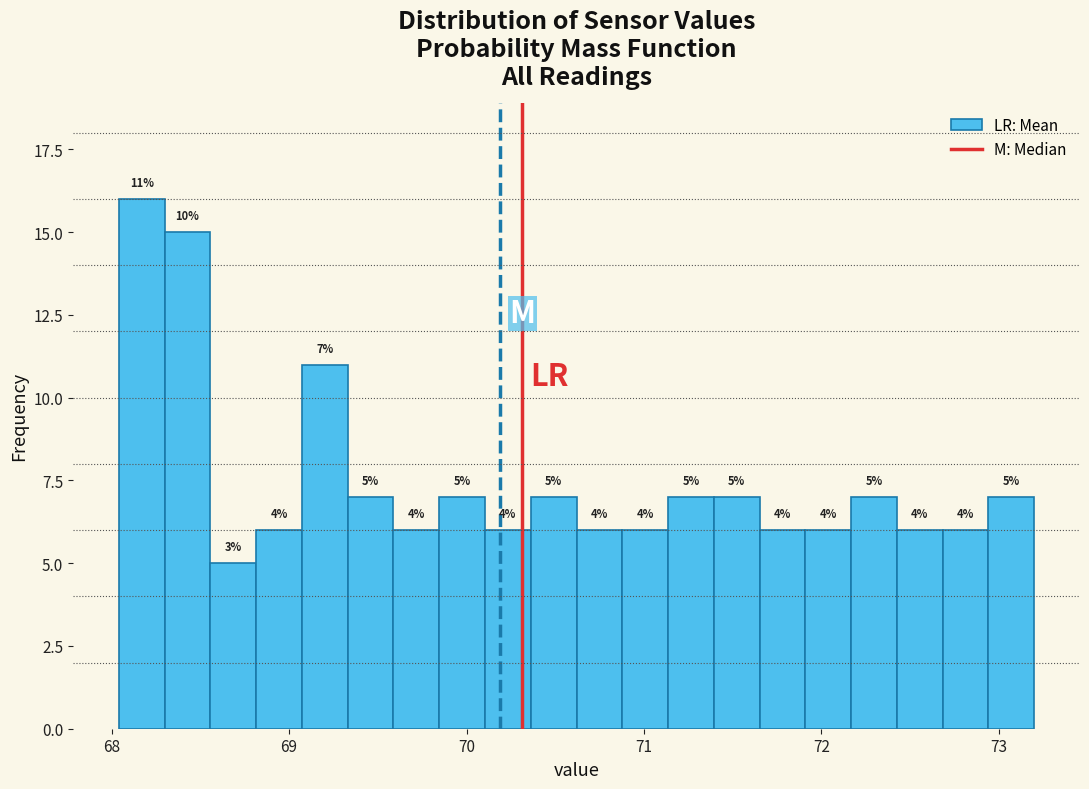

Read against the x-axis, roughly where is the centre of the tallest bar?

68.2